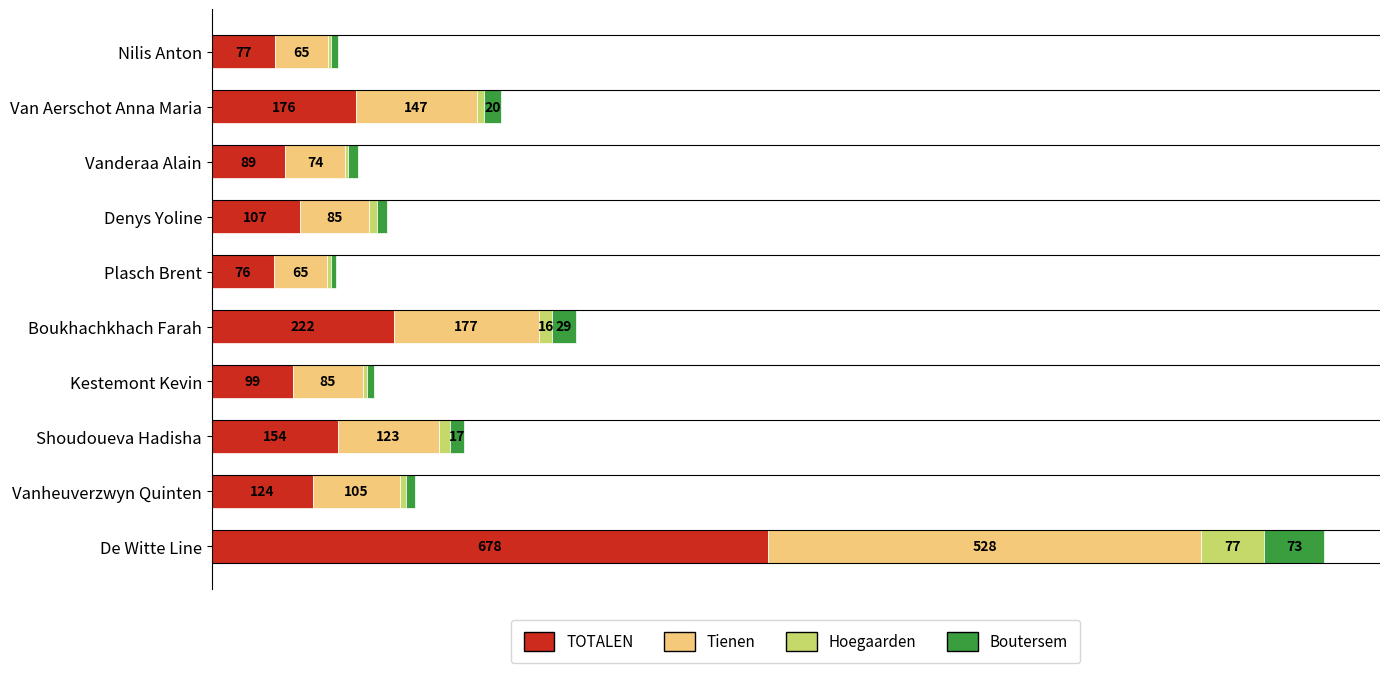

At which category is the sum across all series the highest?

De Witte Line